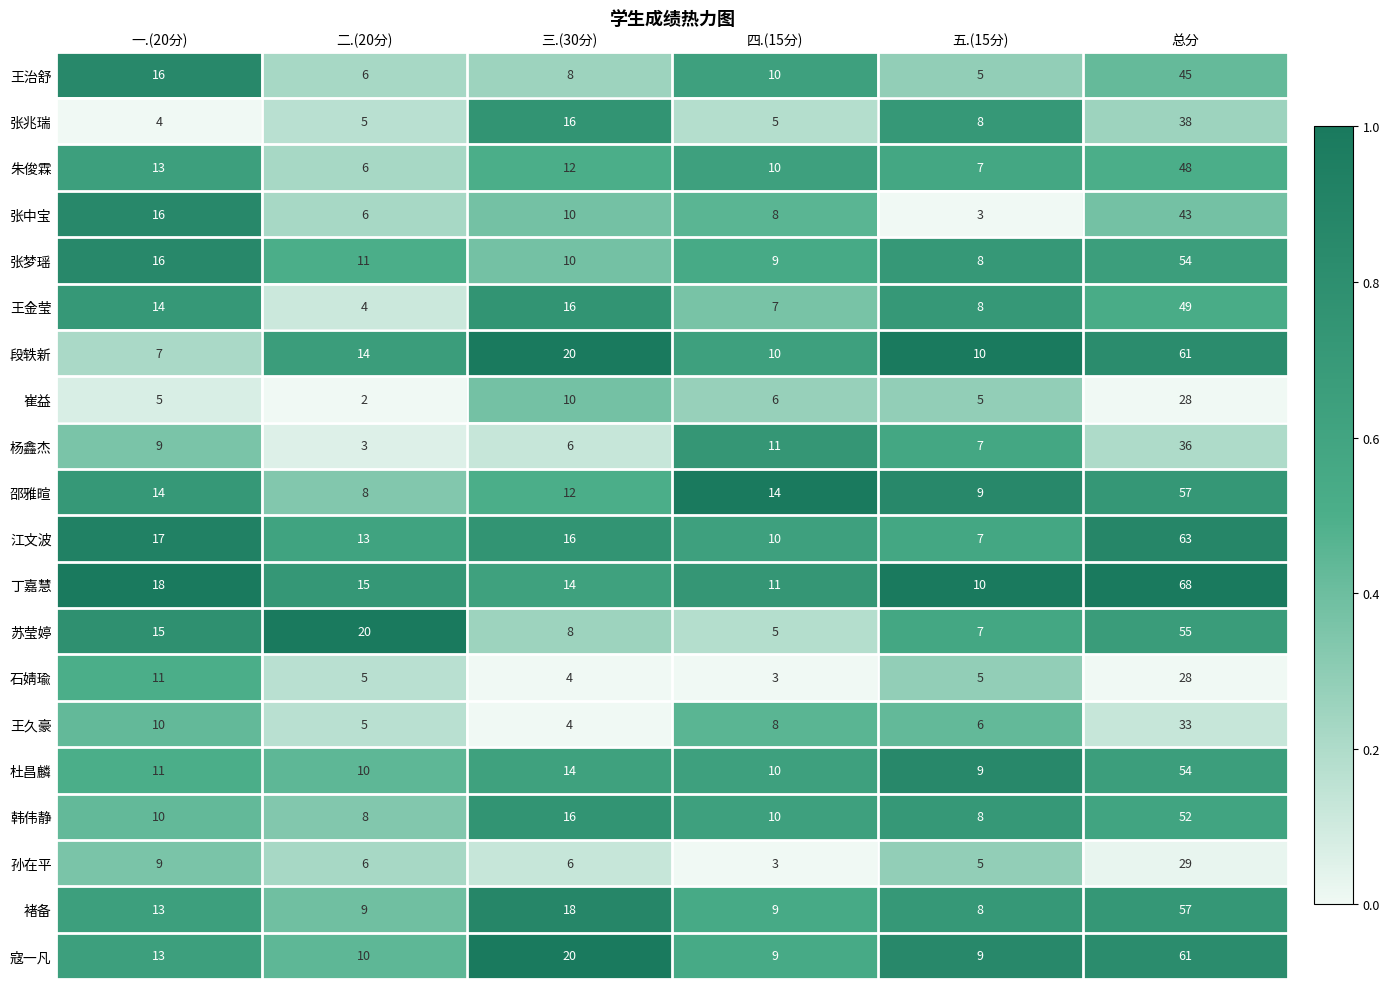

What is the greatest value displayed?

68